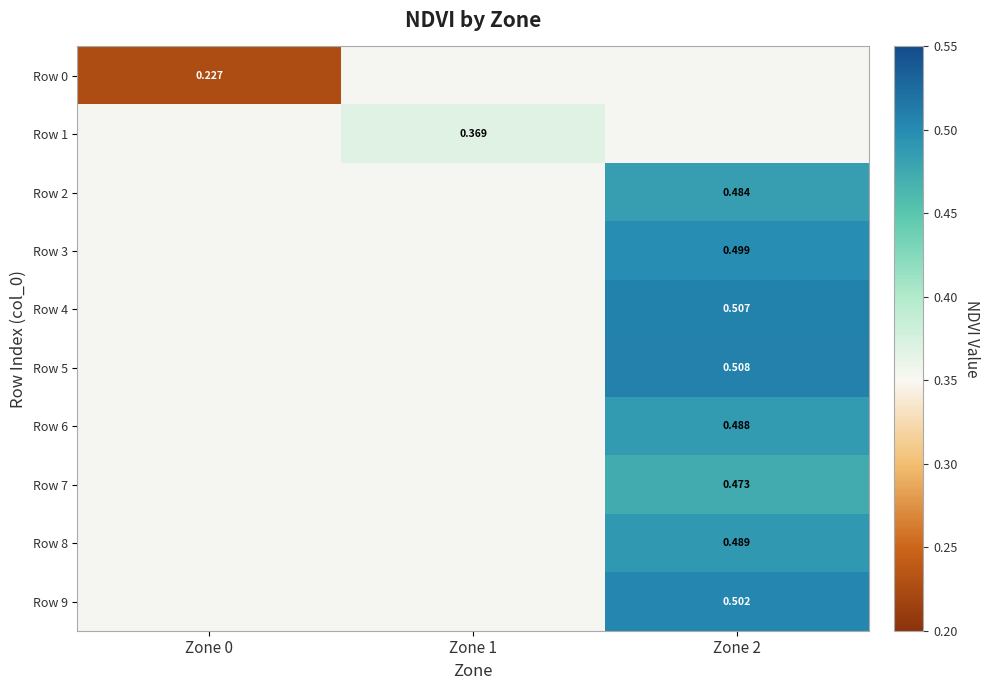

At which category does the chart reach its peak across all series?

Zone 2